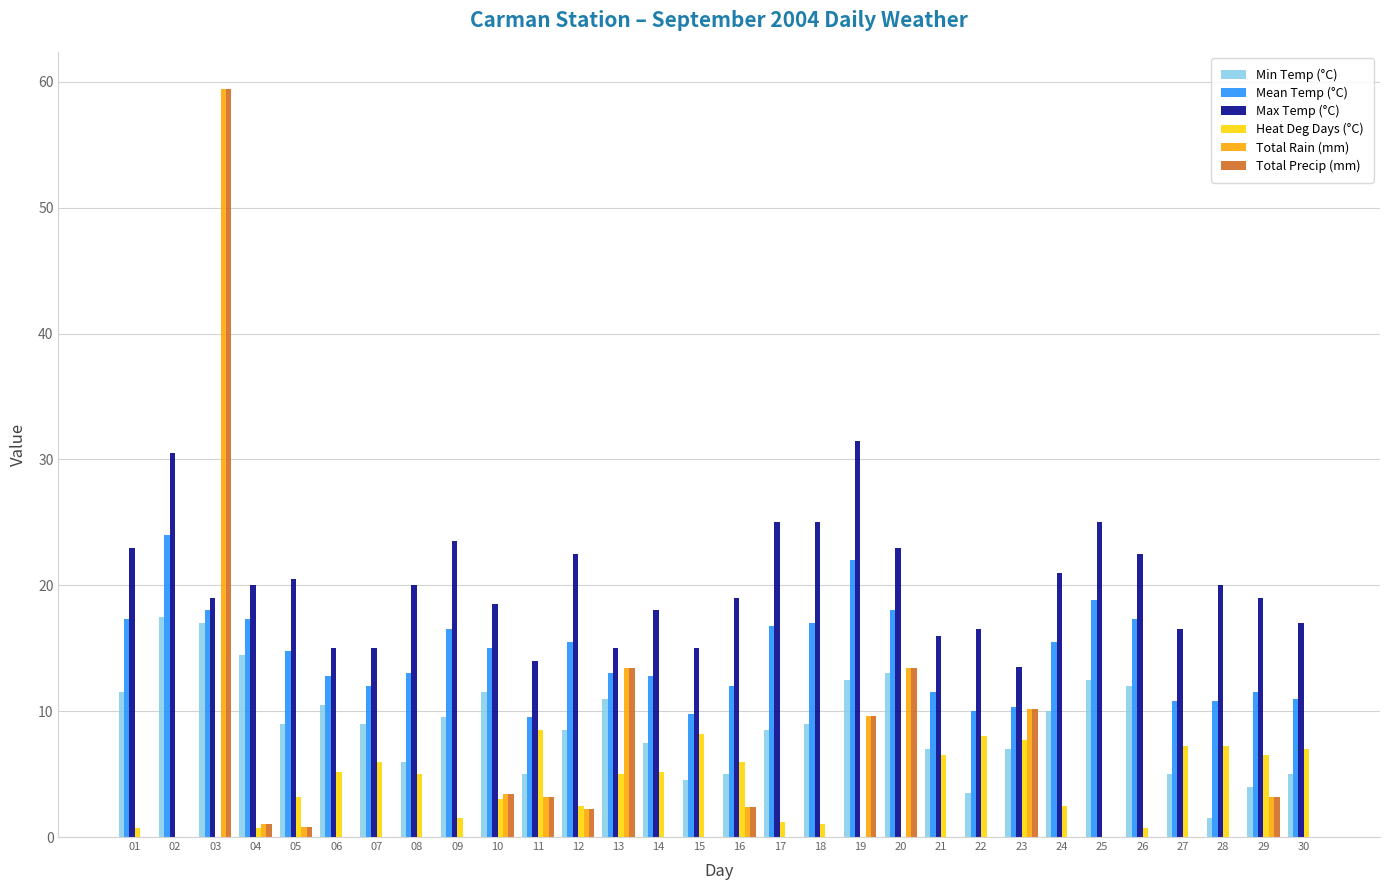

Is it true that Total Rain (mm) equals -31.5 at 09?

False